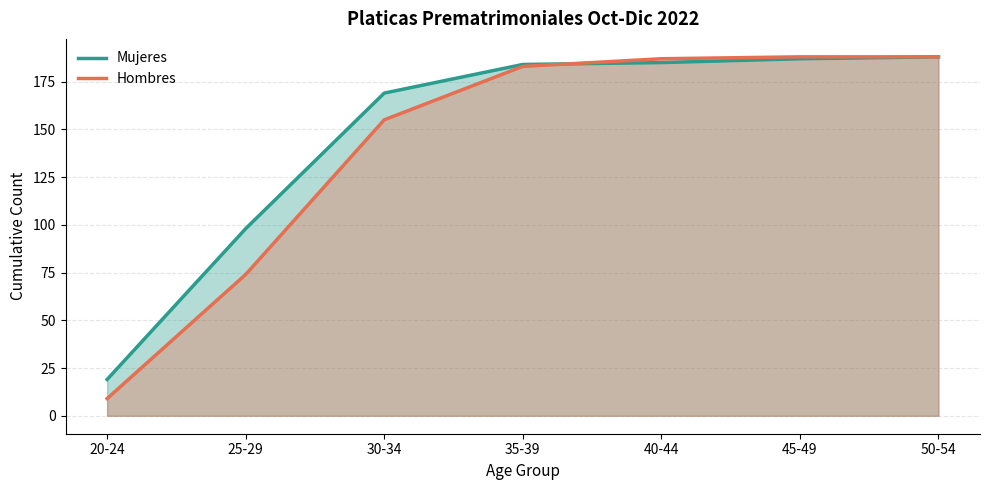

The value of Mujeres at 50-54 is 248. True or false?

False